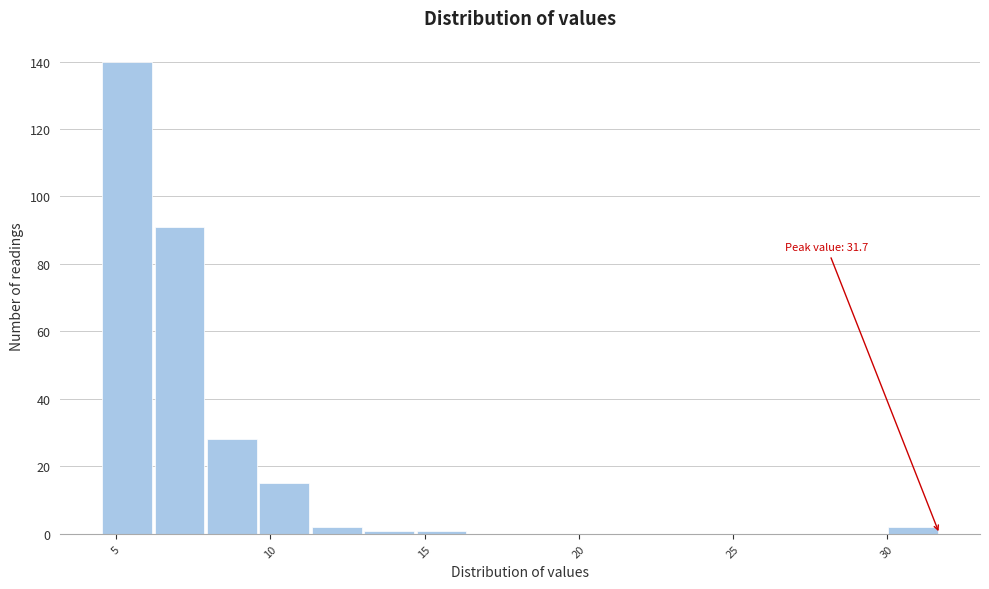

Around what value on the x-axis is the tallest bar? Give the approximate position of its centre, as read against the axis.

5.5